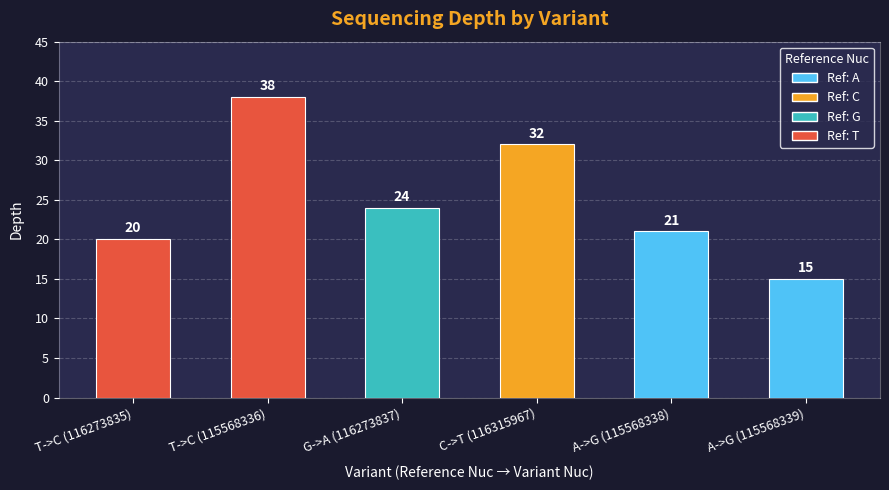

What is the label of the 1st bar from the right?

A->G (115568339)